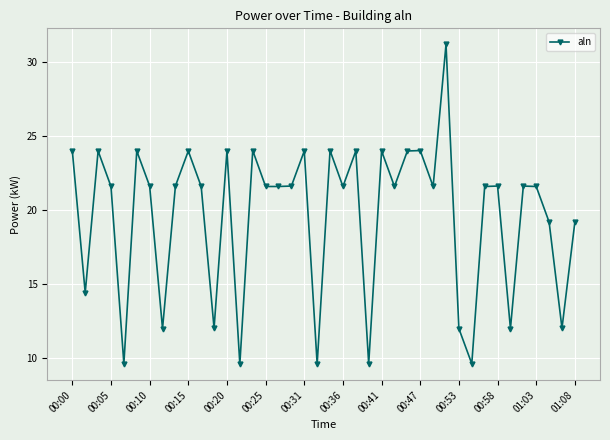

What is the minimum value shown in the chart?

9.6